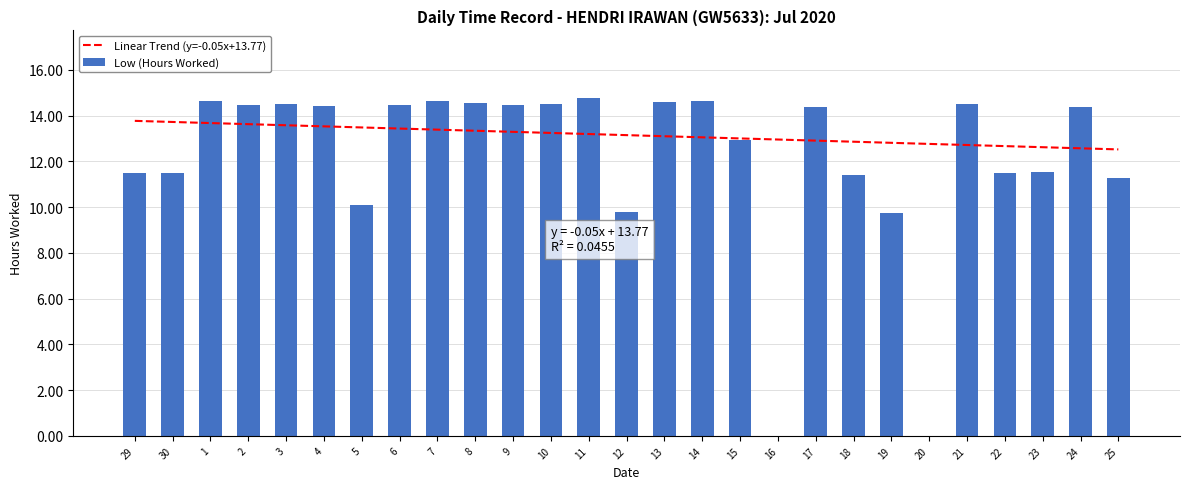

Reading left to right, what are all the values shown in this chart?

11.5	11.5	14.7	14.5	14.5	14.4	10.1	14.4	14.7	14.6	14.4	14.5	14.8	9.8	14.6	14.7	12.9	0.0	14.4	11.4	9.8	0.0	14.5	11.5	11.5	14.4	11.3